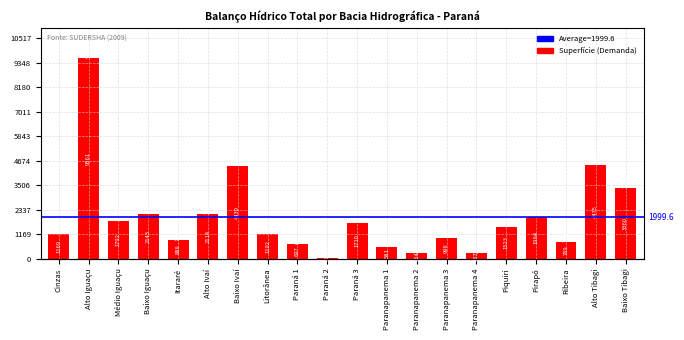

Are the bars horizontal?

No